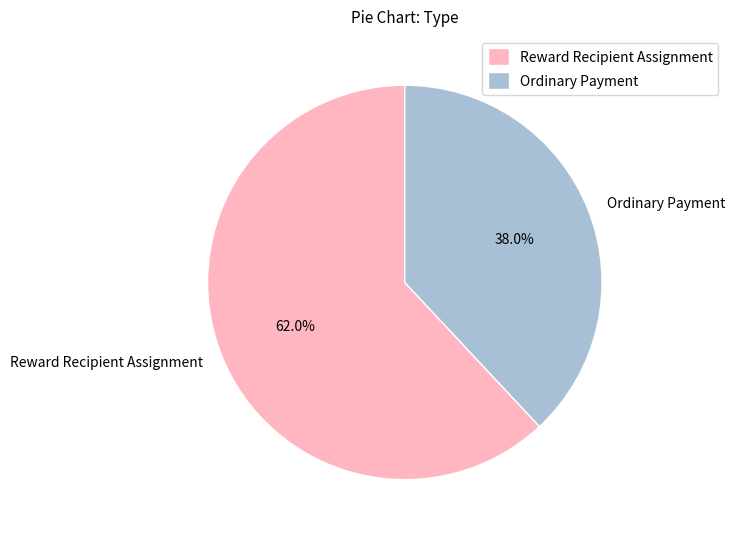

How many slices are in this pie chart?

2